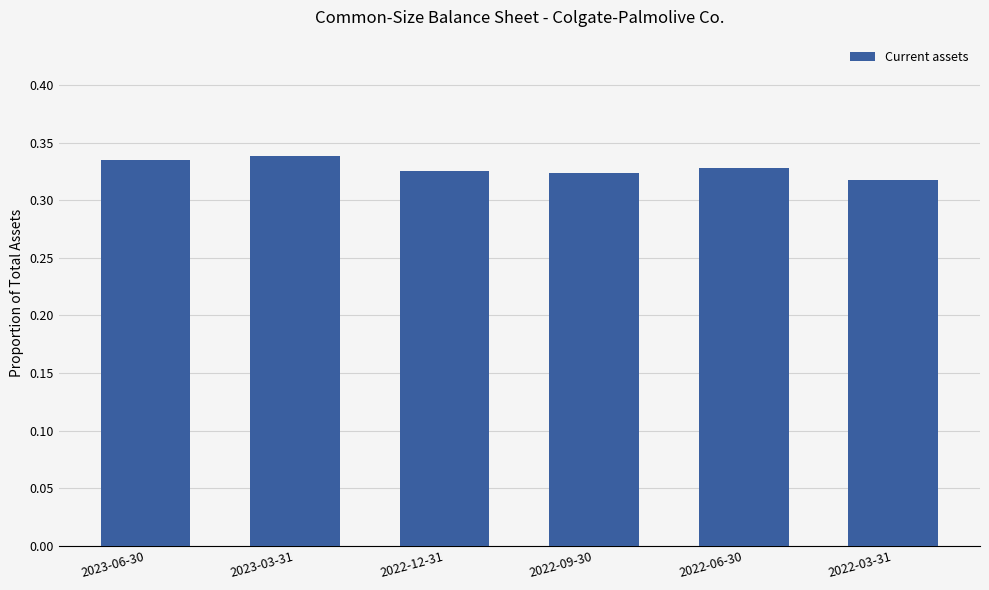

What is the label of the 6th bar from the right?

2023-06-30